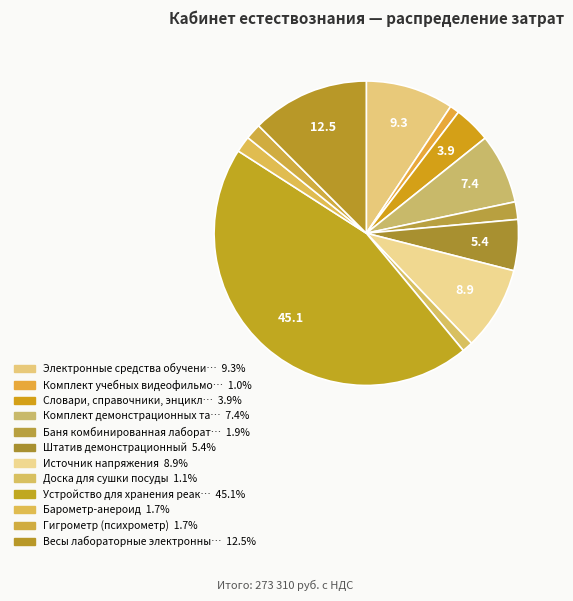

How many segments does this pie chart have?

12